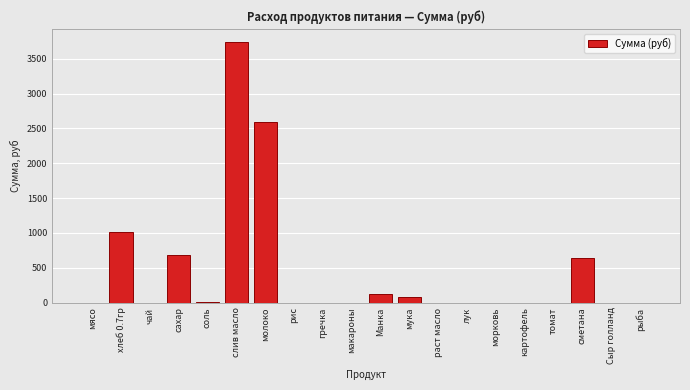

What is the approximate value at молоко?

2586.2